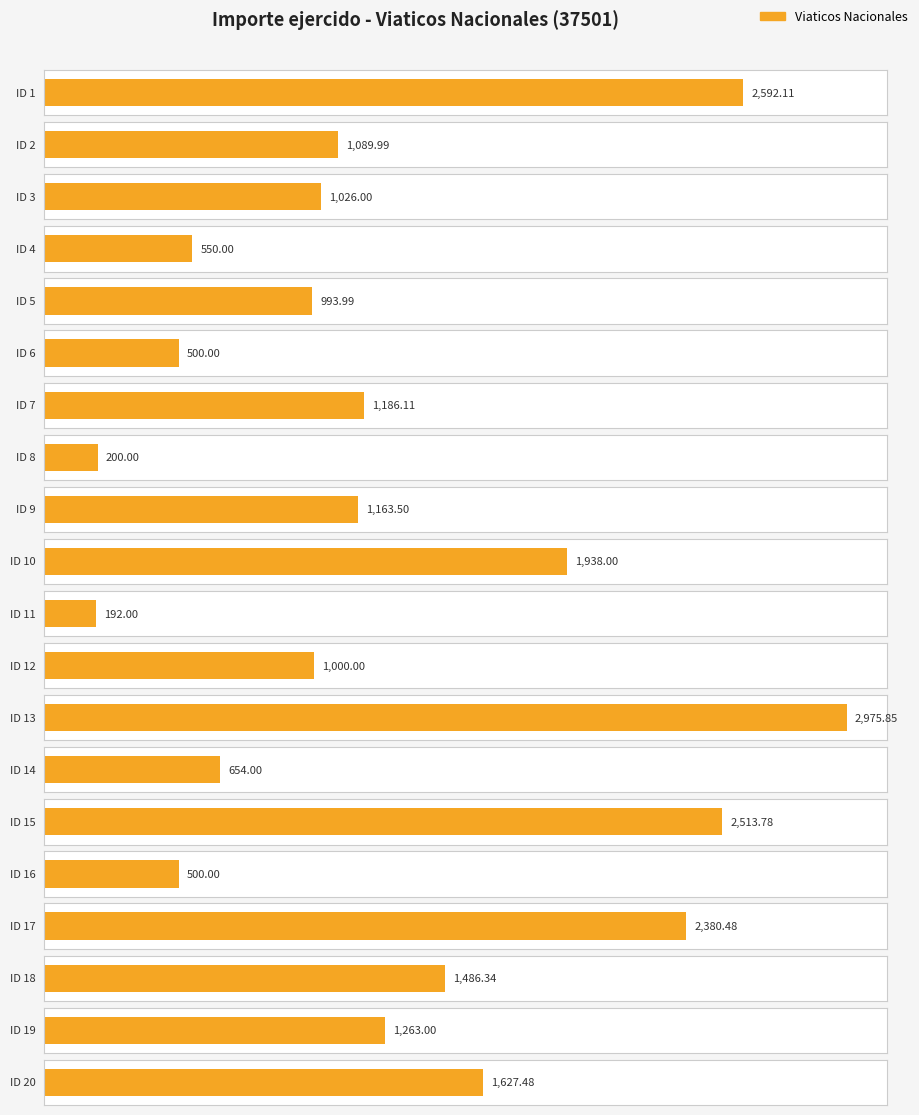

Is it true that the value at 4 is 775.1?

False